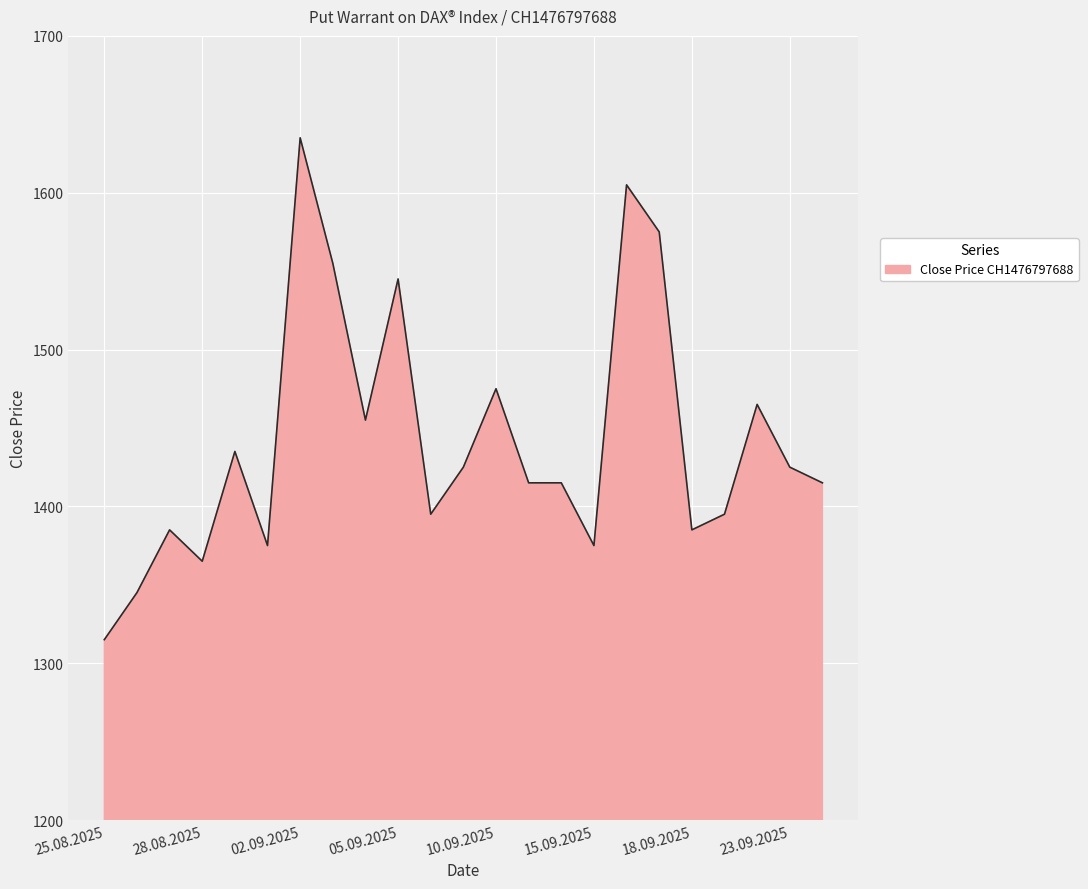

What is the maximum value shown in the chart?

1635